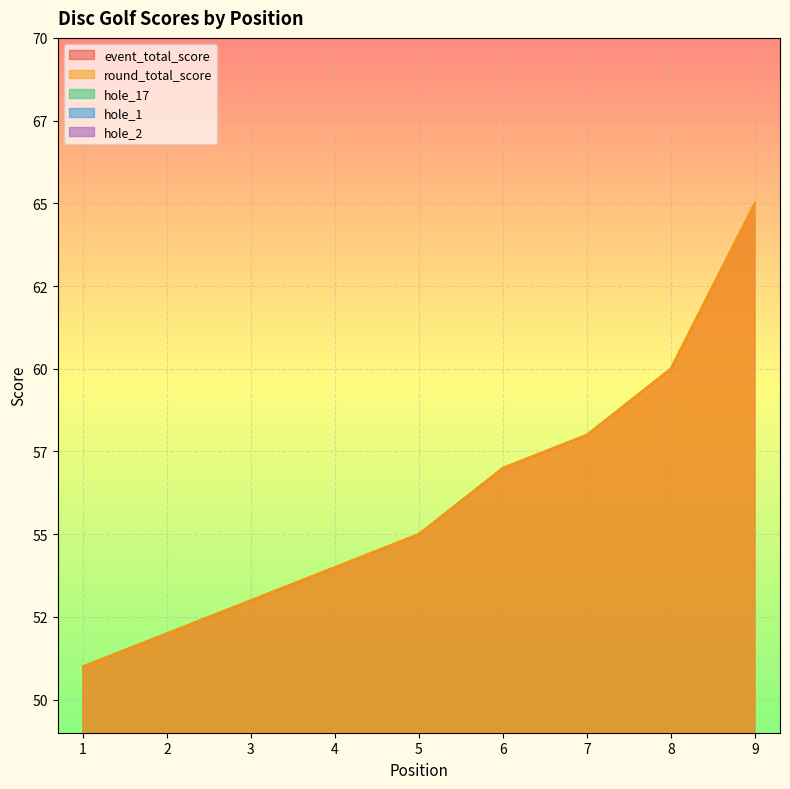

Where does the event_total_score series first go above 55?

6